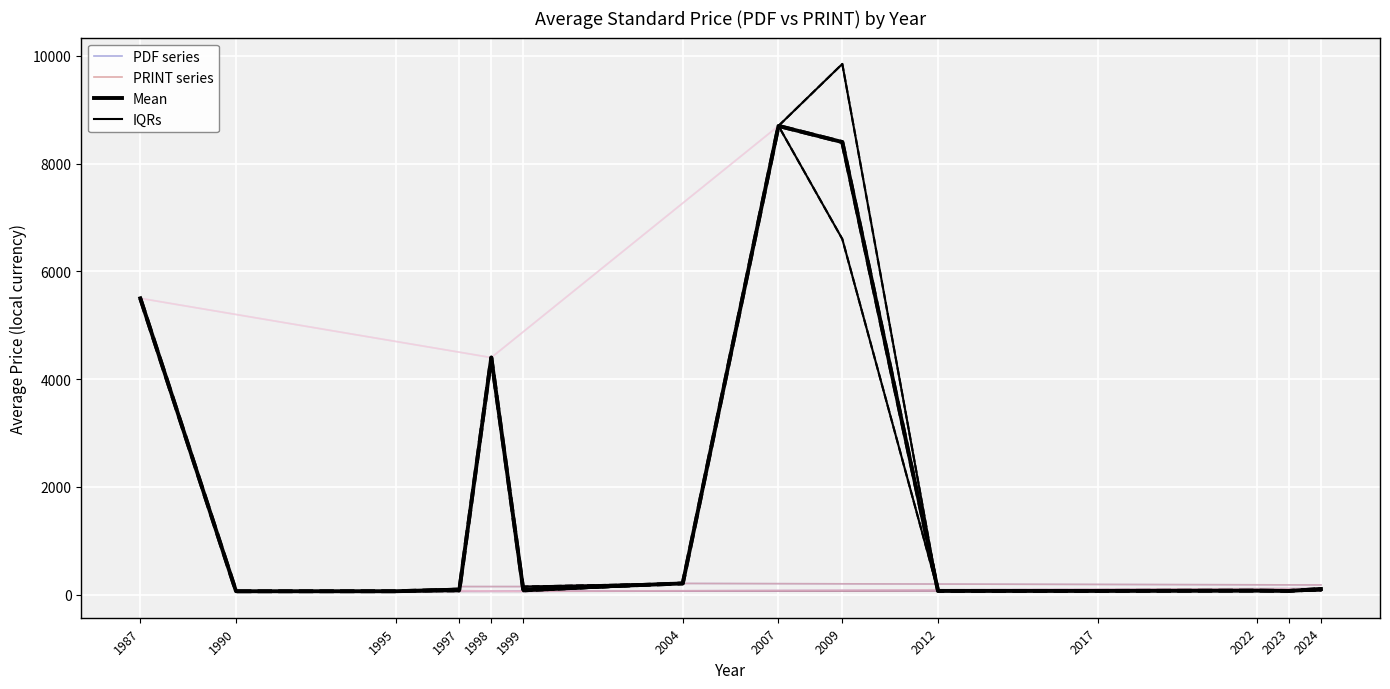

True or false: Price (PDF) and Price (PRINT) cross at least once.

False